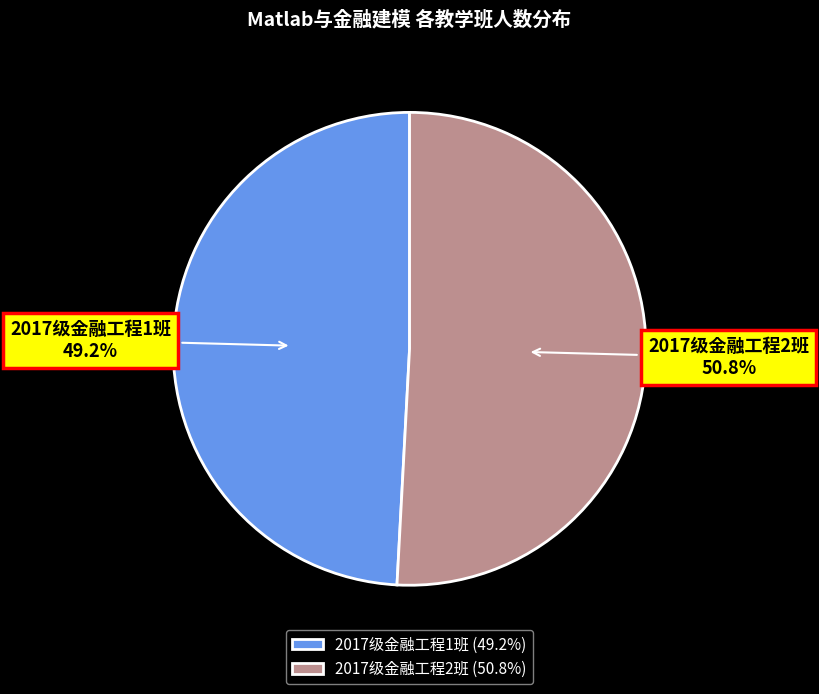

Is it true that 2017级金融工程2班 is 51% of the pie?

True